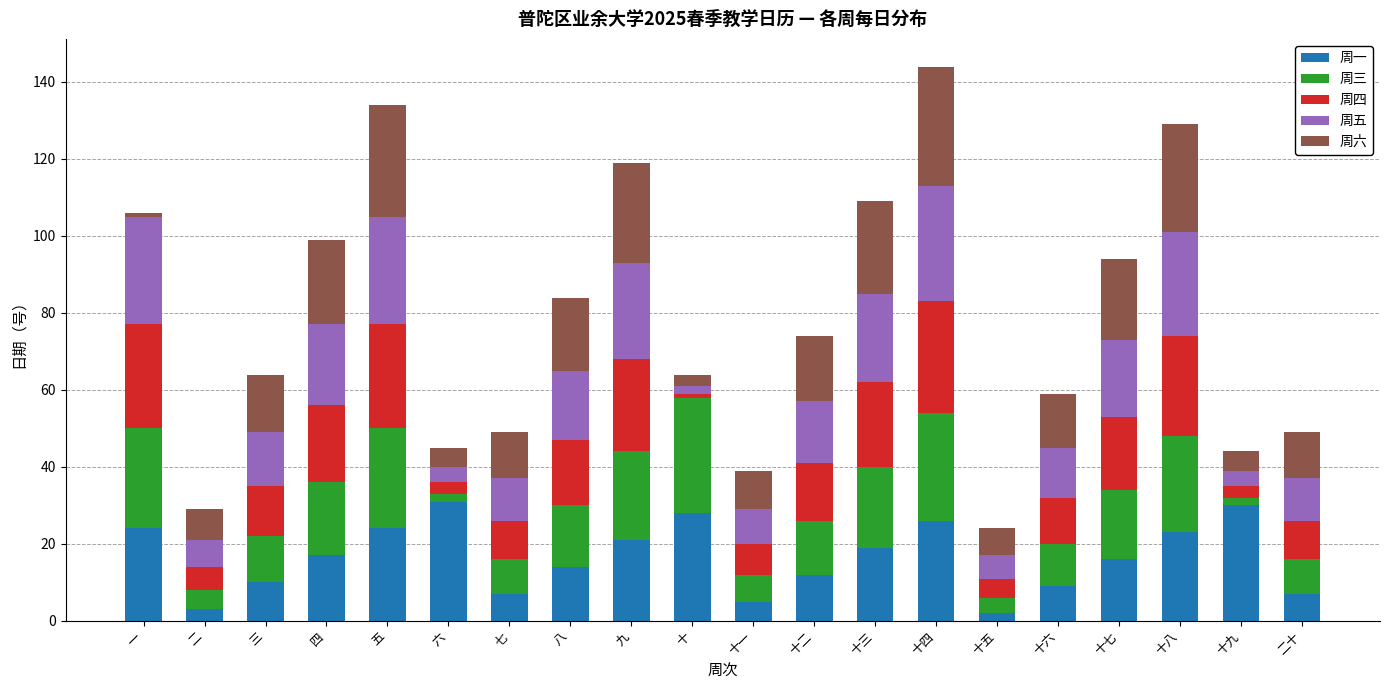

The 周一 series shows 33 at 十八. True or false?

False